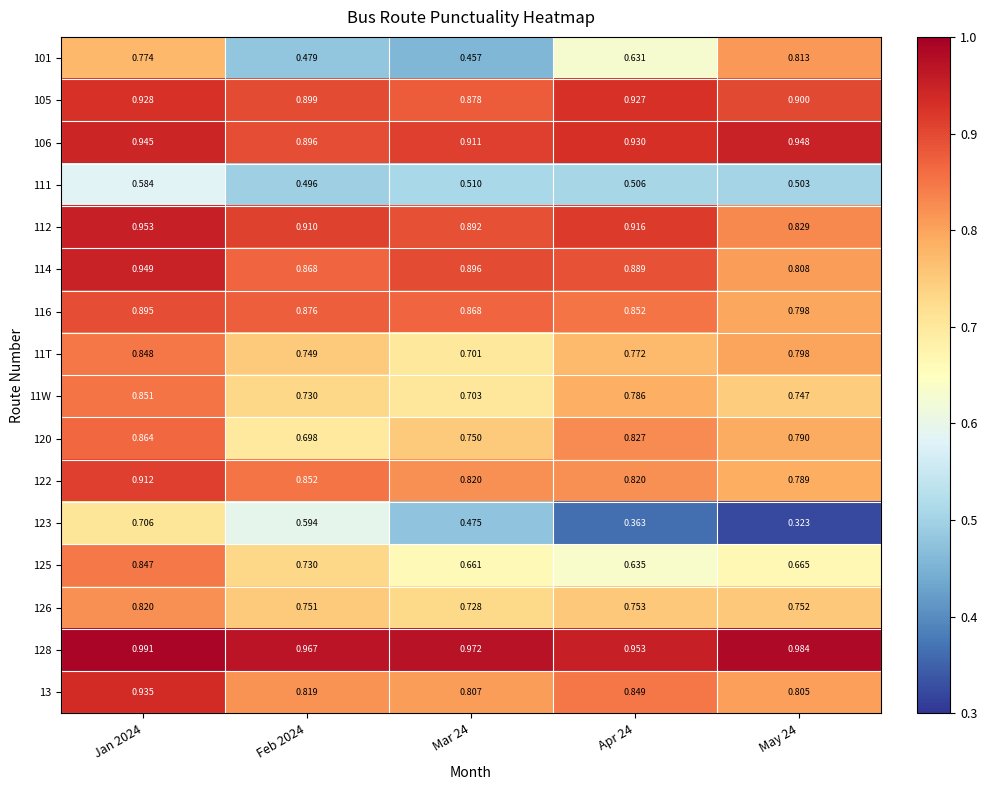

Between Apr 24 and May 24, which series saw the biggest shift?

101